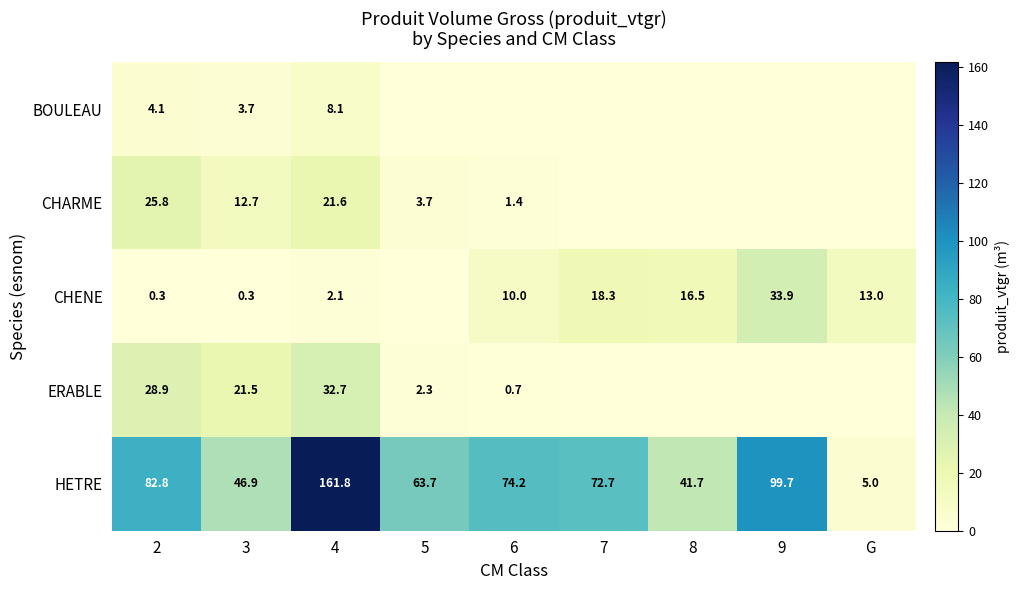

What is the difference between the CHENE values at 9 and 2?

33.6